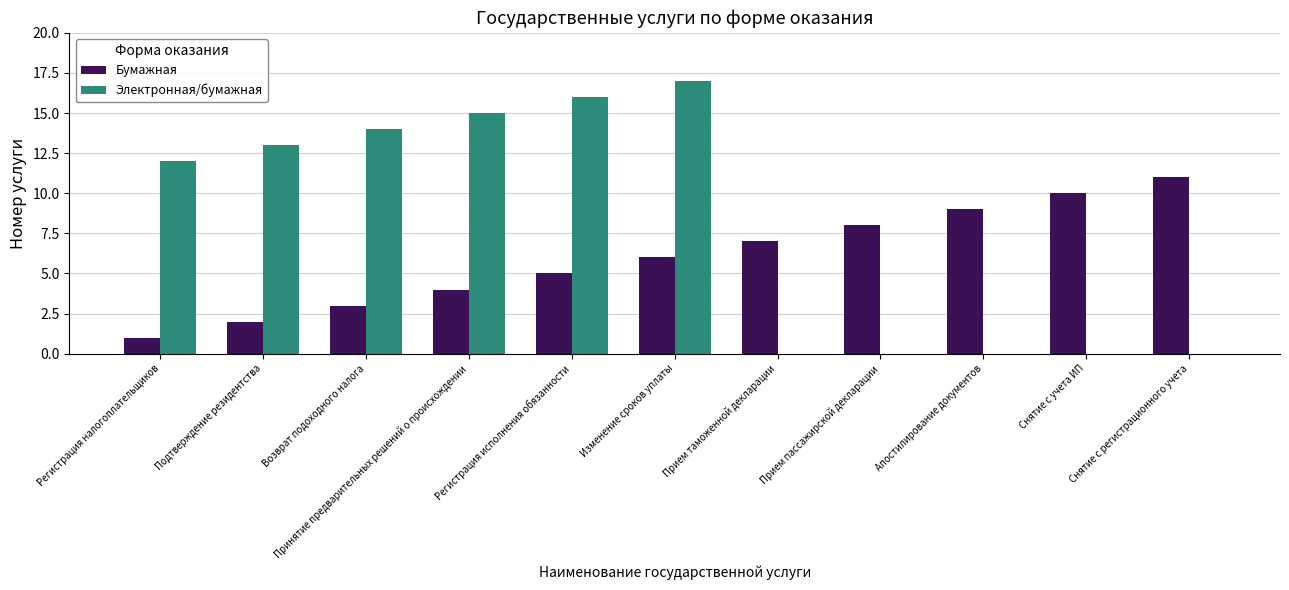

What is the average value of the Электронная/бумажная series?

8